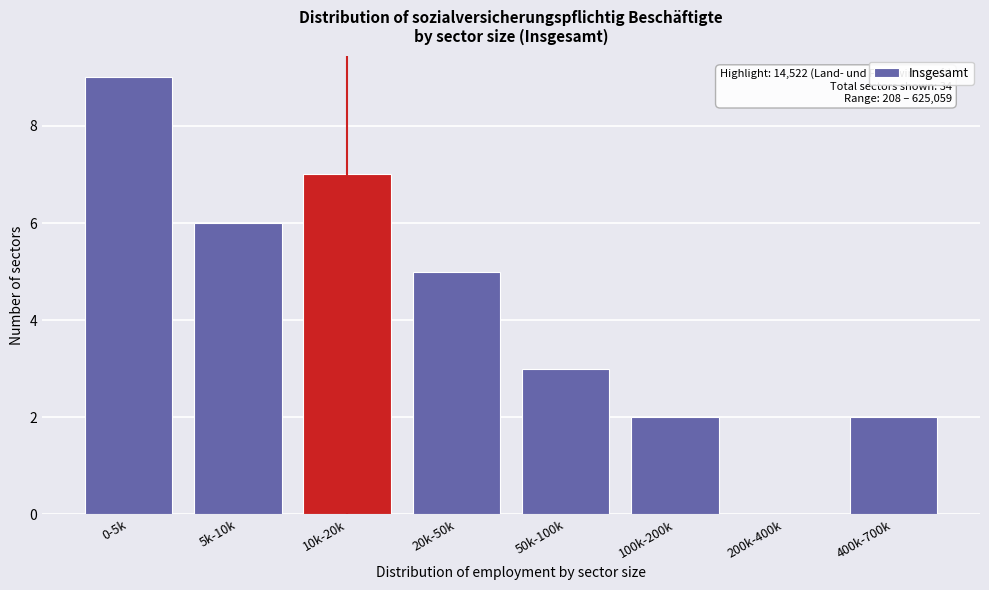

Reading left to right, what are all the values shown in this chart?

0-5k=9	5k-10k=6	10k-20k=7	20k-50k=5	50k-100k=3	100k-200k=2	200k-400k=0	400k-700k=2